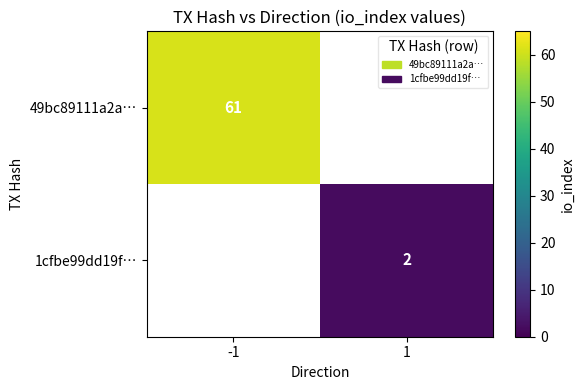

The value of 49bc89111a2a… at -1 is 102.7. True or false?

False